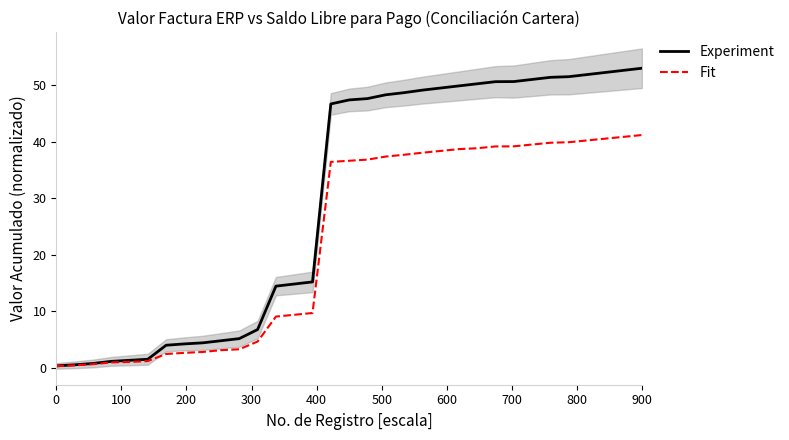

What are all the series names shown in the legend?

Experiment, Fit